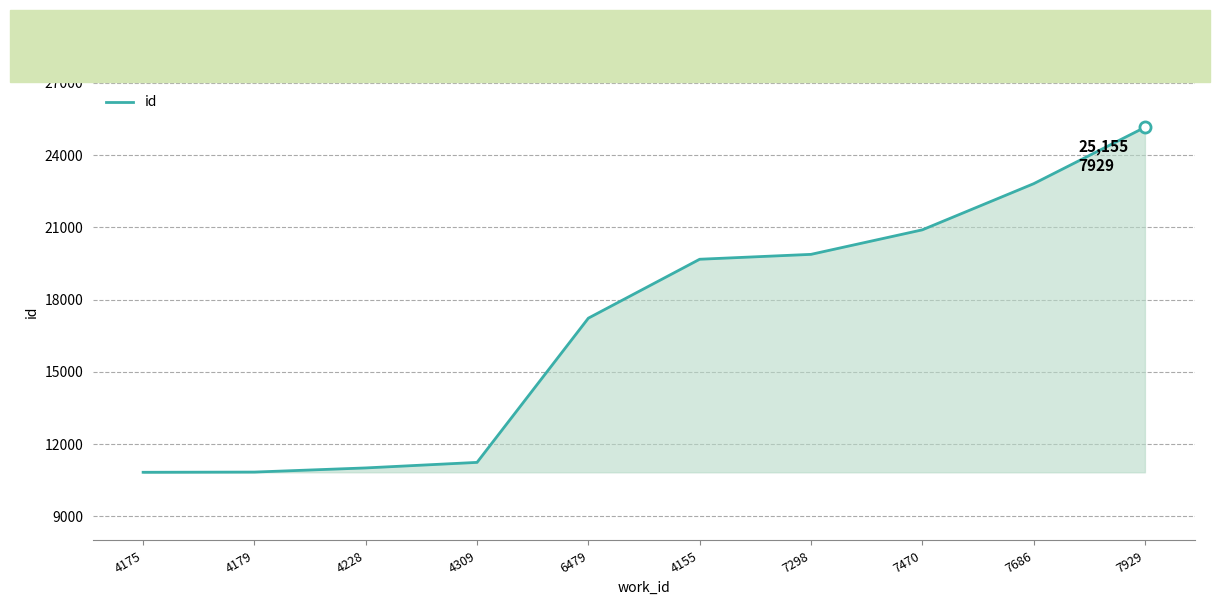

Is it true that the value at 4228 is 2310?

False